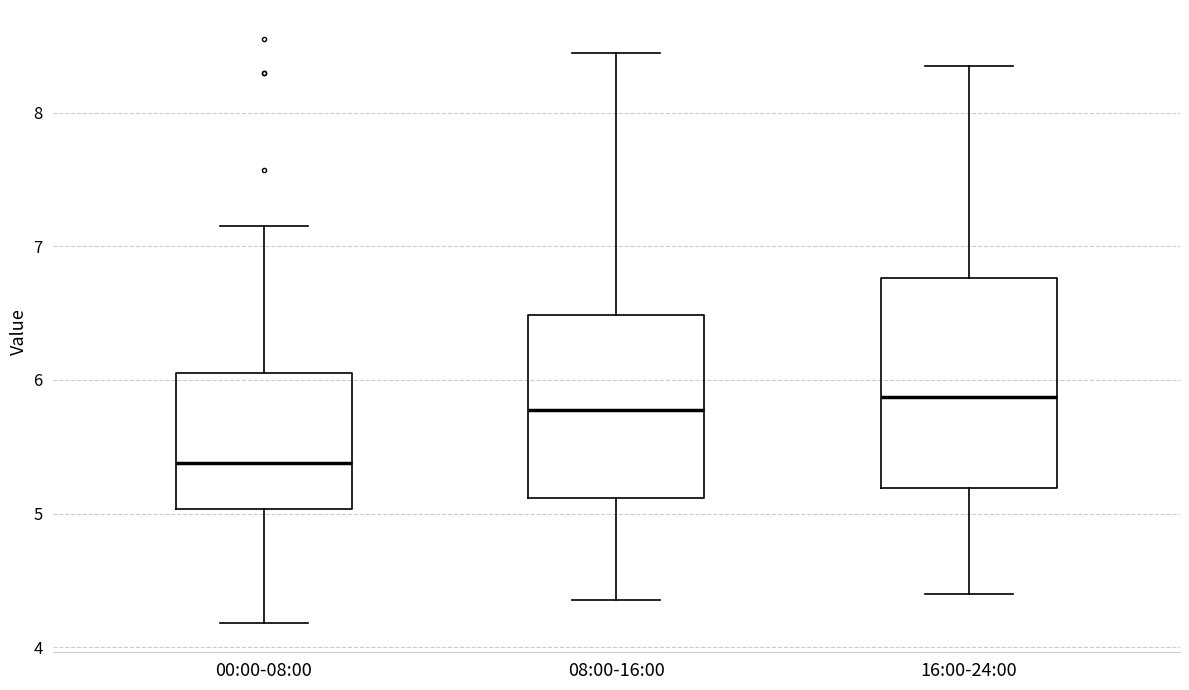

Comparing the boxes themselves (not the whiskers), which one is the tallest?

16:00-24:00